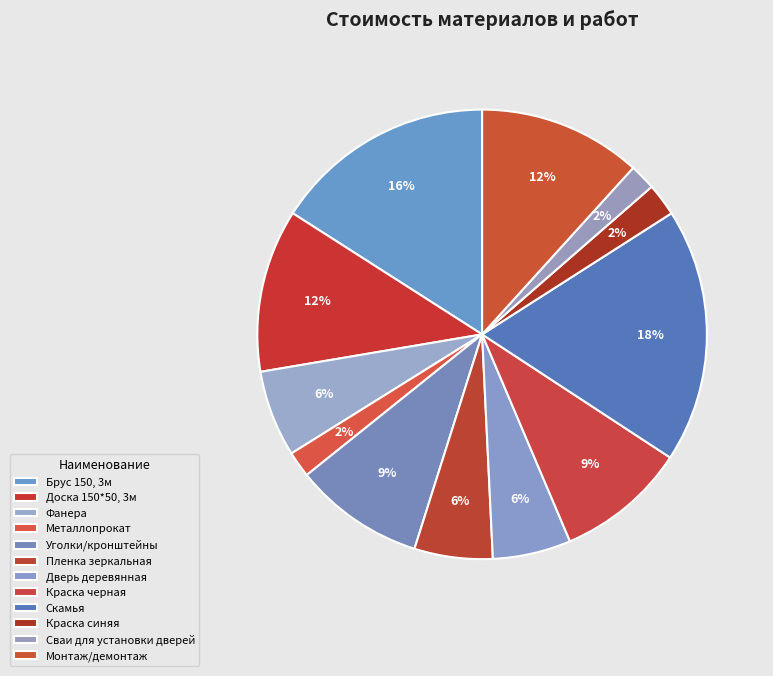

The Сваи для установки дверей slice represents 2% of the pie. True or false?

True